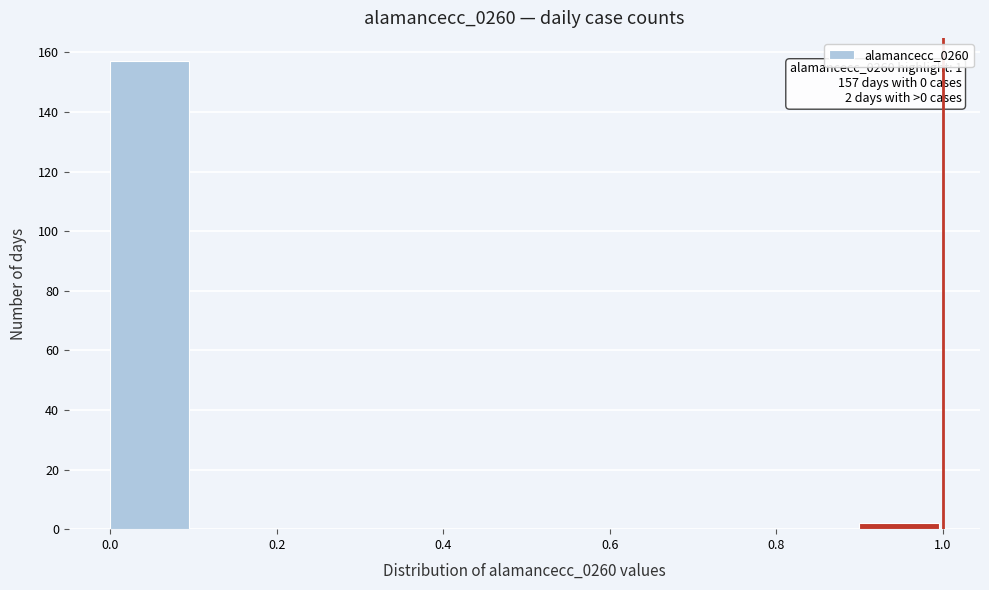

Which range on the x-axis has the tallest bar?

0.0 to 0.1